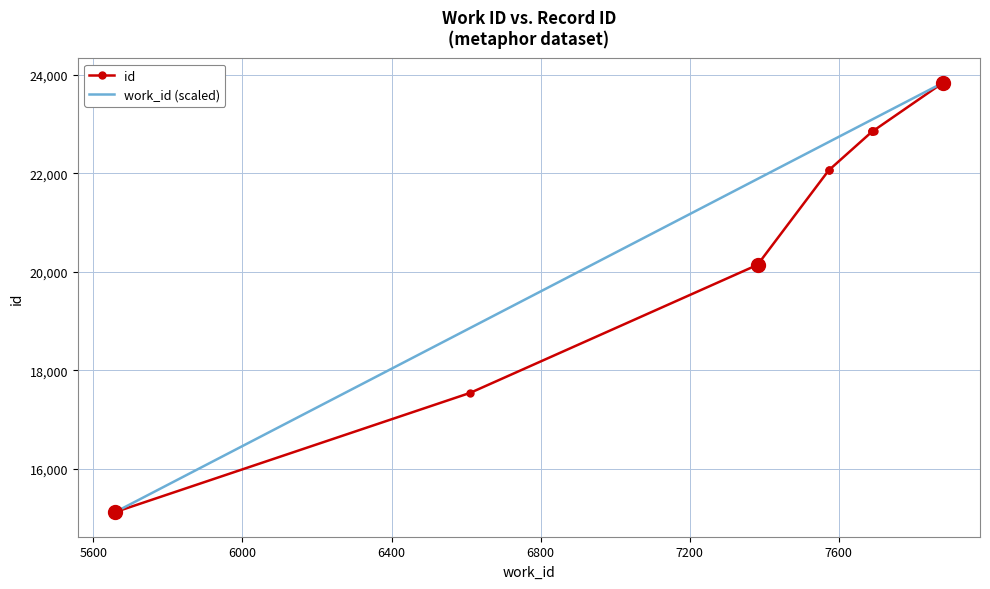

What is the sum of all work_id (scaled) values?

217400.0